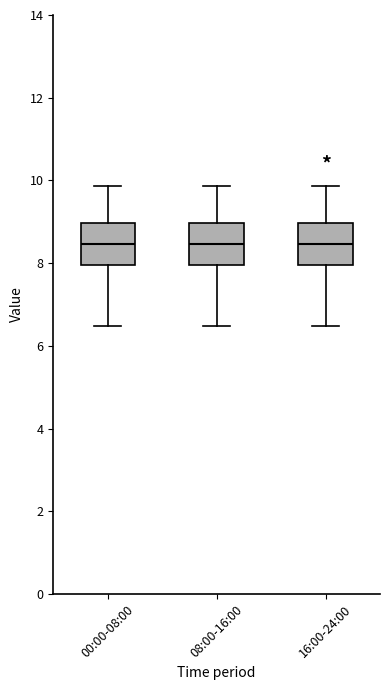

Reading left to right, read every box against the y-axis: the position of its median line, the range the box covers, and the ends of its whiskers. The values are not printed on the chart, so give them approximately, as read against the axis.

00:00-08:00: median 8.4, box 8.0 to 9.0, whiskers 6.4 to 9.8
08:00-16:00: median 8.4, box 8.0 to 9.0, whiskers 6.4 to 9.8
16:00-24:00: median 8.4, box 8.0 to 9.0, whiskers 6.4 to 9.8